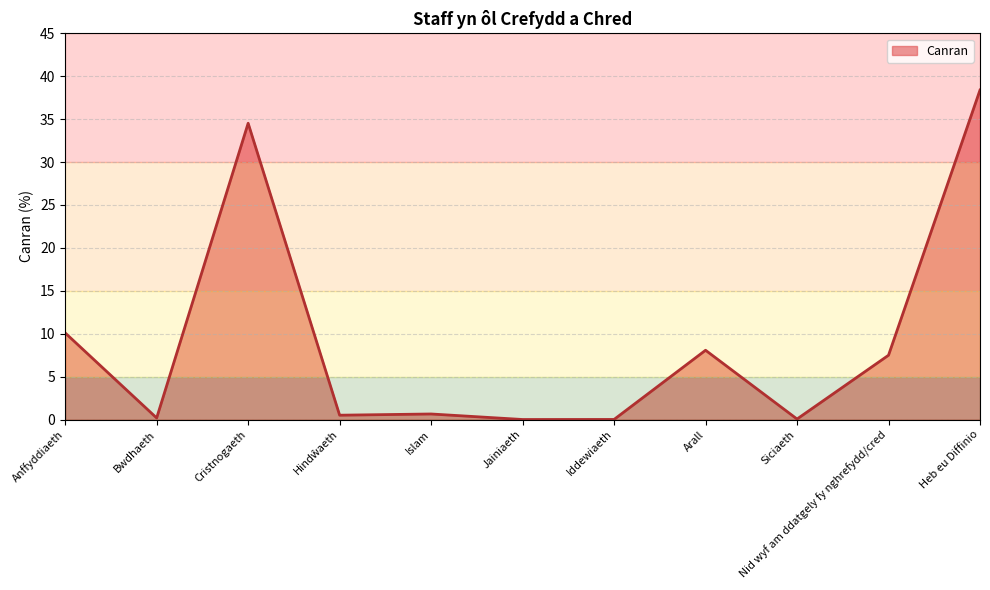

Which label corresponds to the largest value in the chart?

Heb eu Diffinio